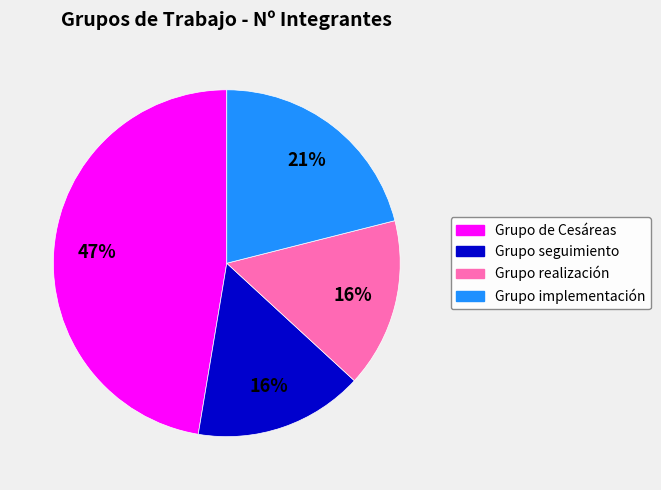

Is there a majority slice in this chart?

No